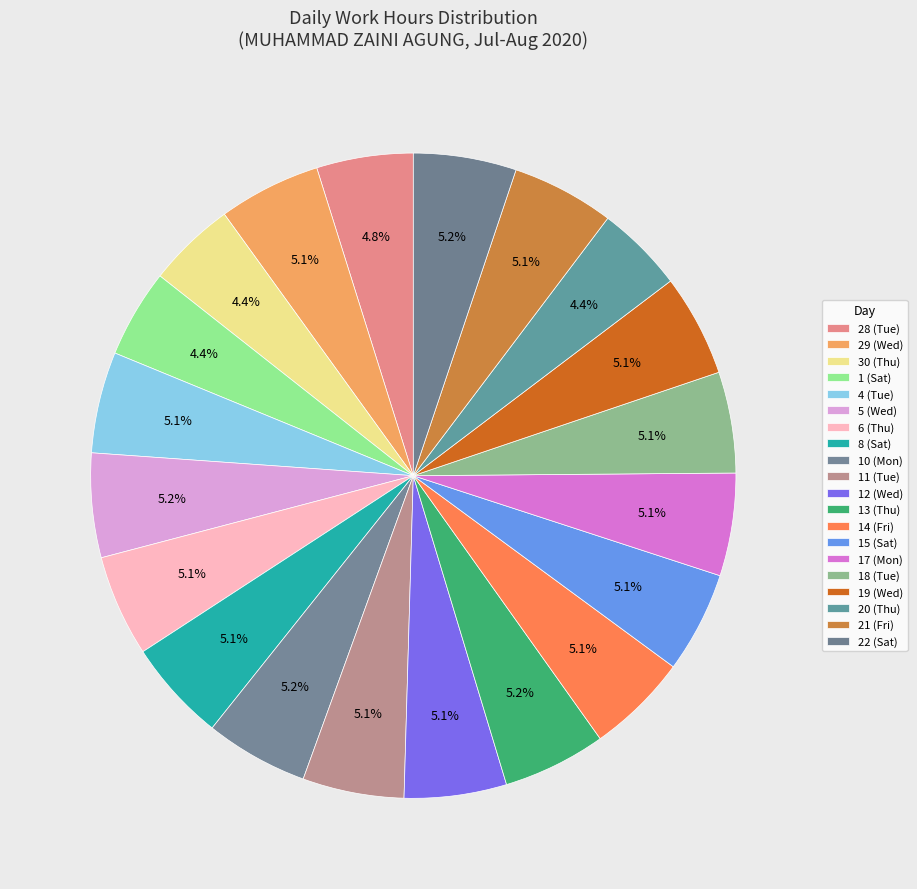

Is it true that 5 (Wed) is 14% of the pie?

False